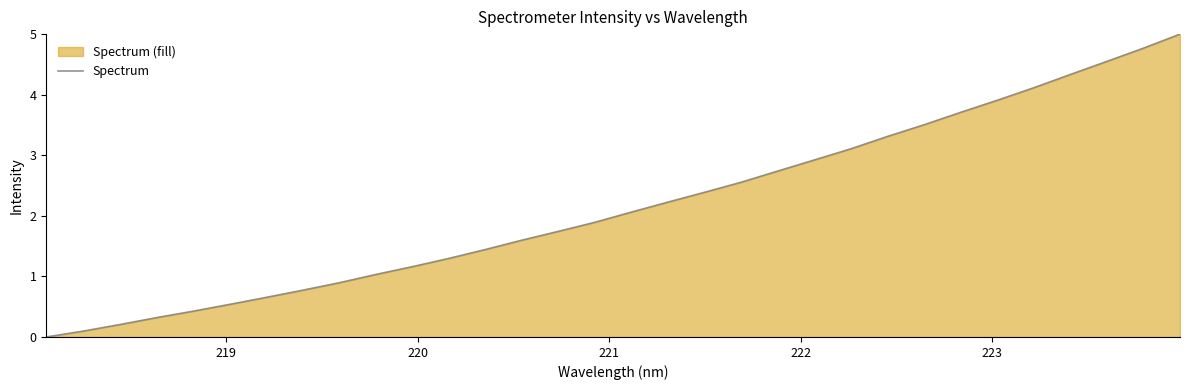

Does the chart have visible grid lines?

No